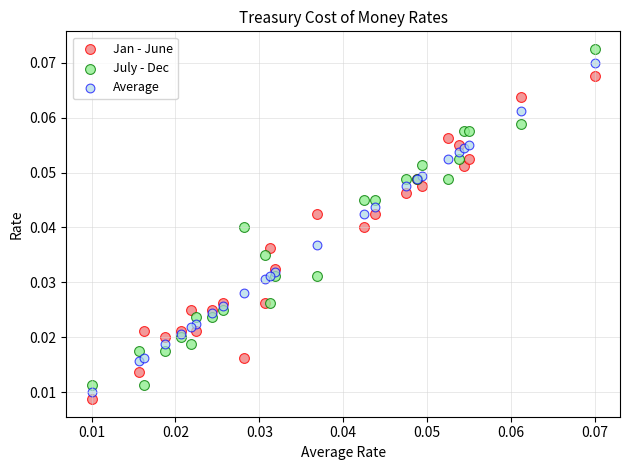

What are all the series names shown in the legend?

Jan - June, July - Dec, Average